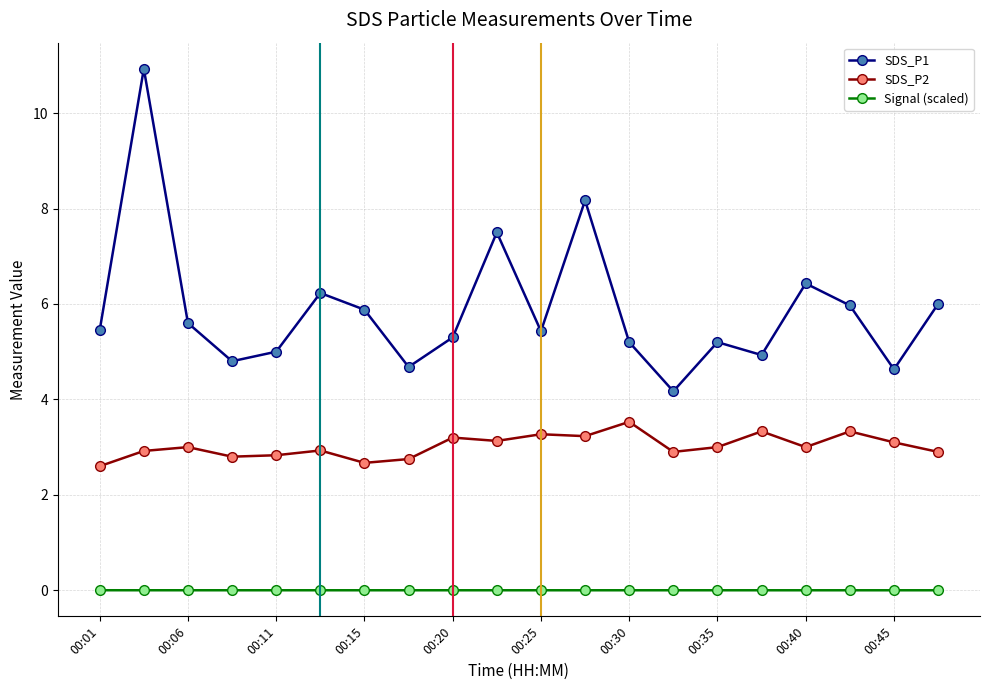

True or false: SDS_P2 and Signal (scaled) cross at least once.

False